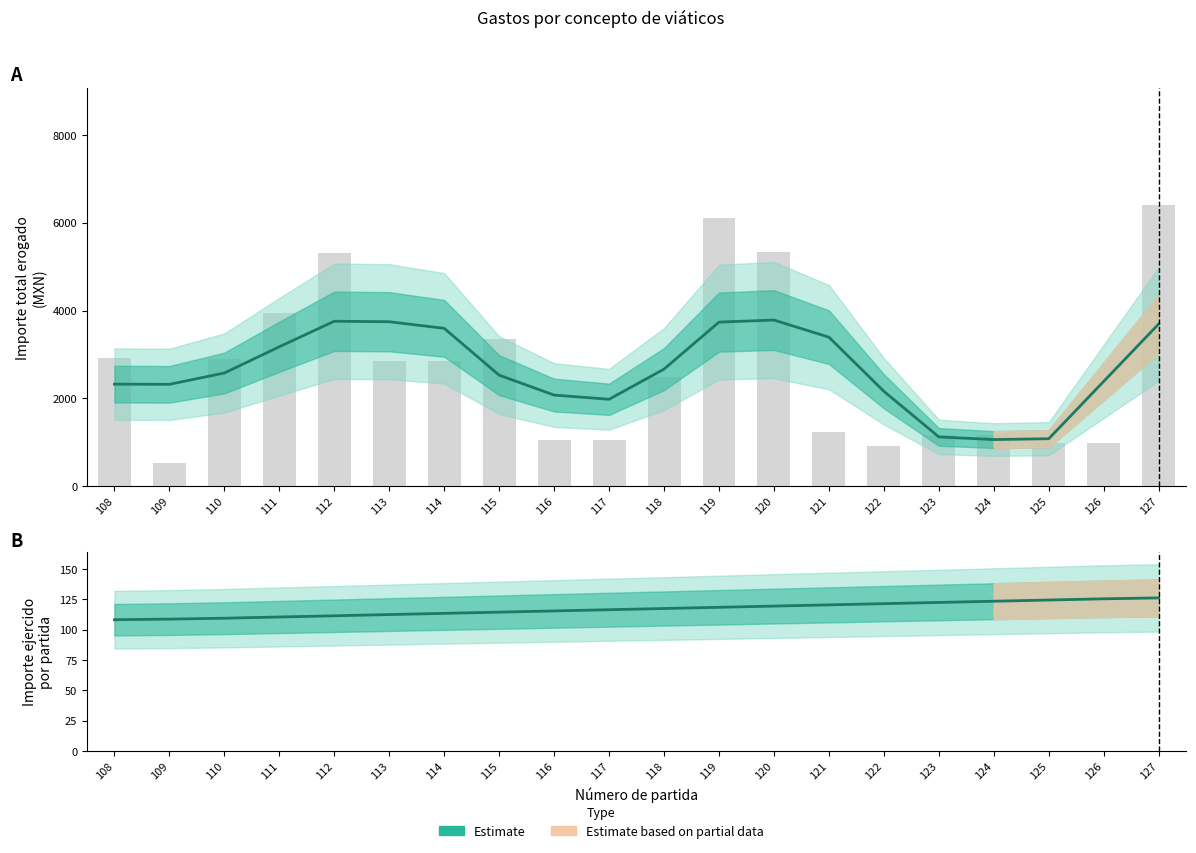

At how many categories does at least one series exceed 5756?

2